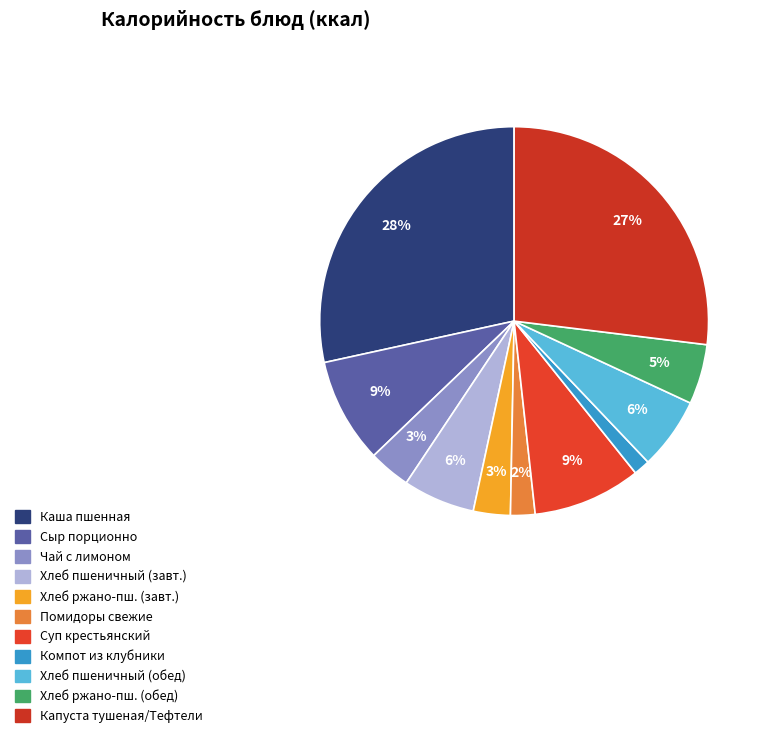

How many segments does this pie chart have?

11